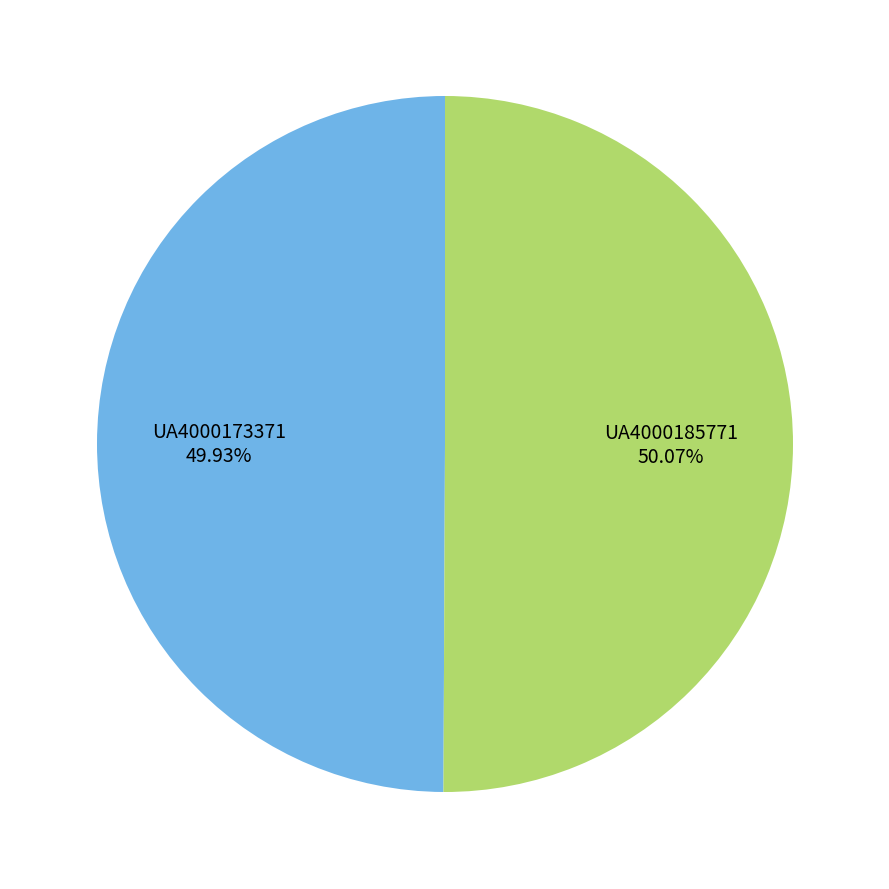

Is there any slice that represents more than half of the pie?

Yes